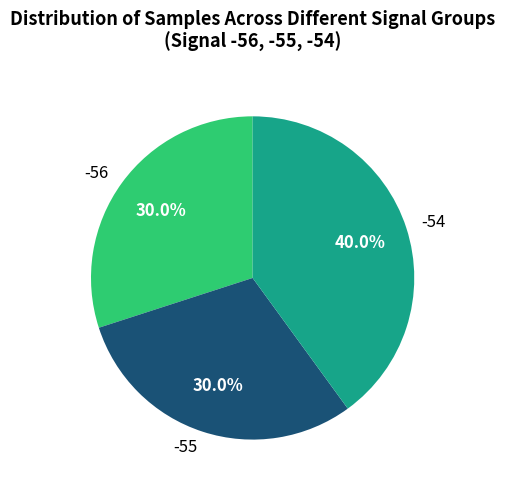

How much of the chart is everything except -56?

70.0%